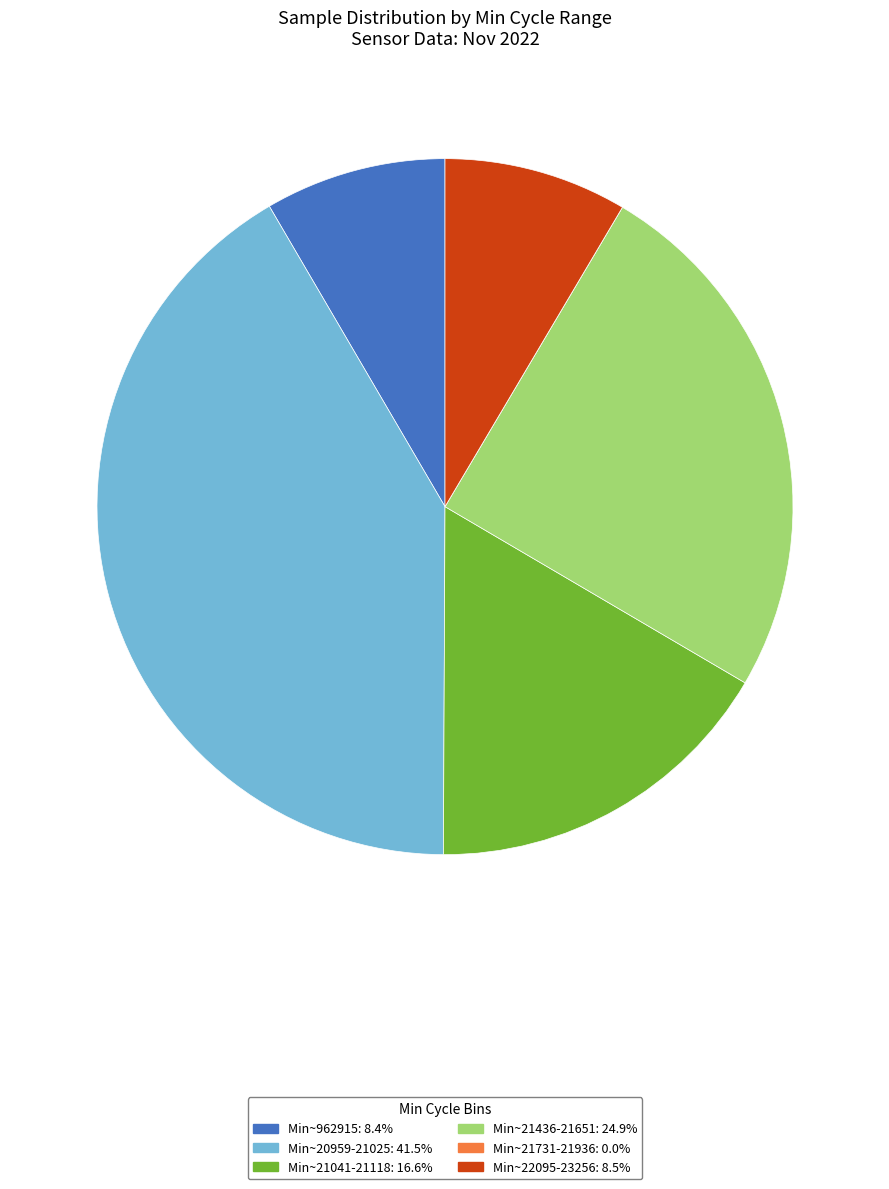

Is there a majority slice in this chart?

No